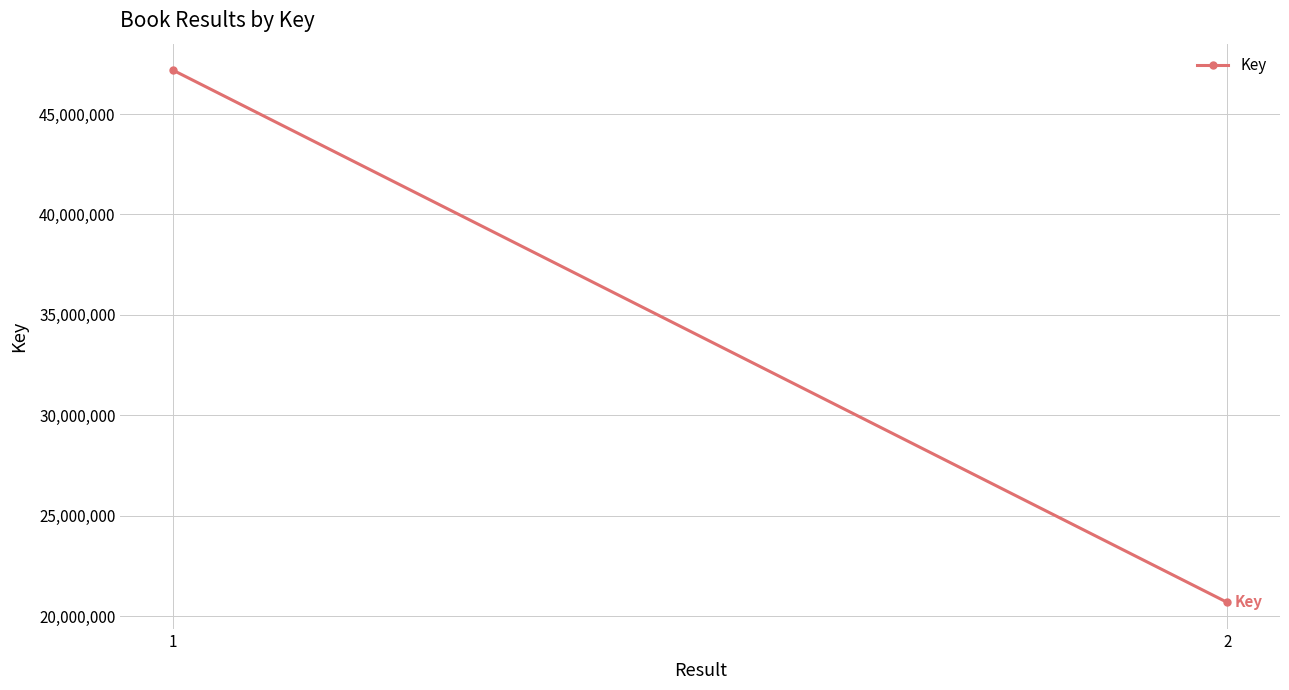

What is the sum of all values?

67869765